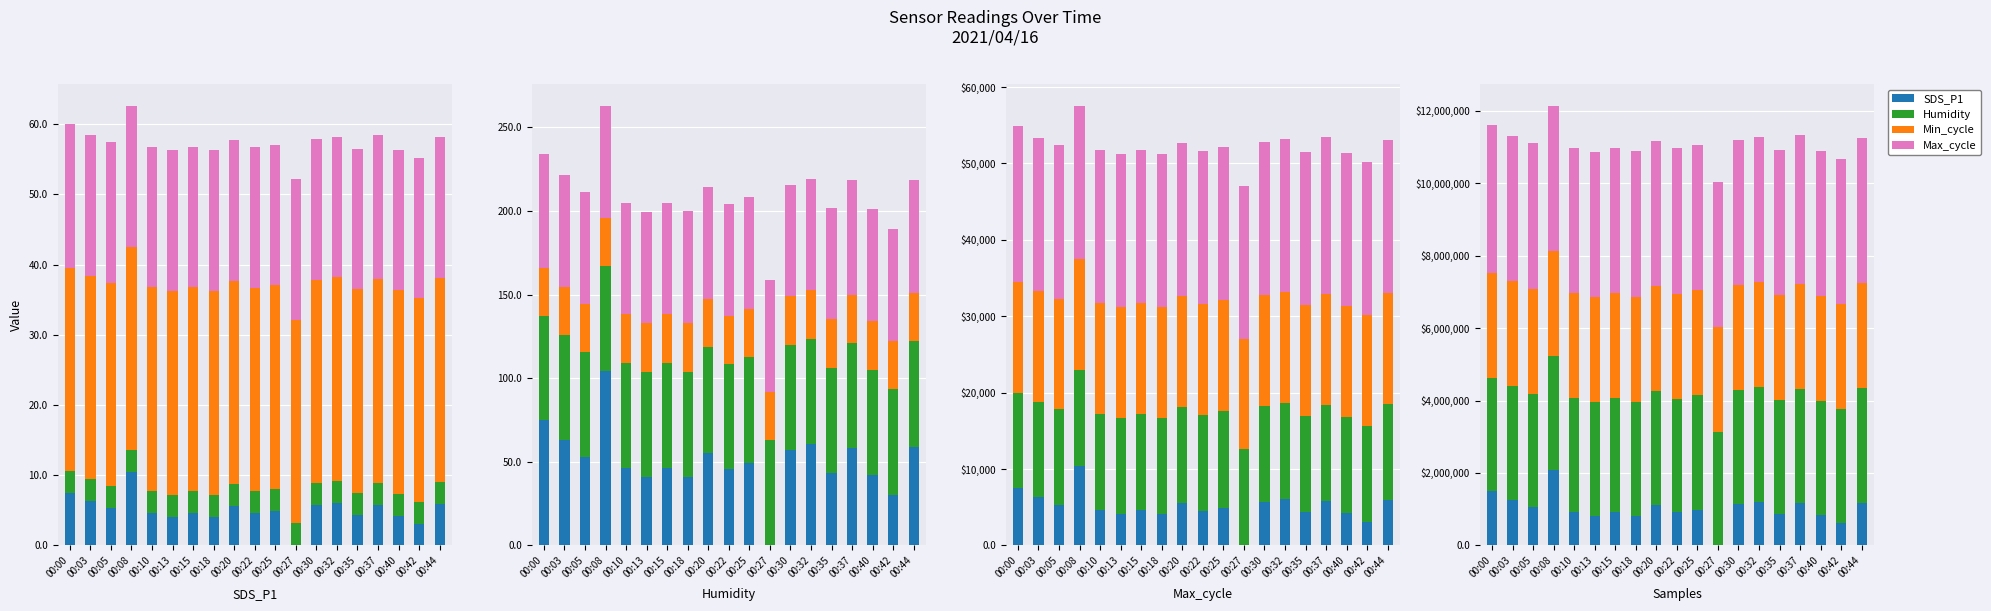

At which label does Humidity first exceed 3145000?

00:20